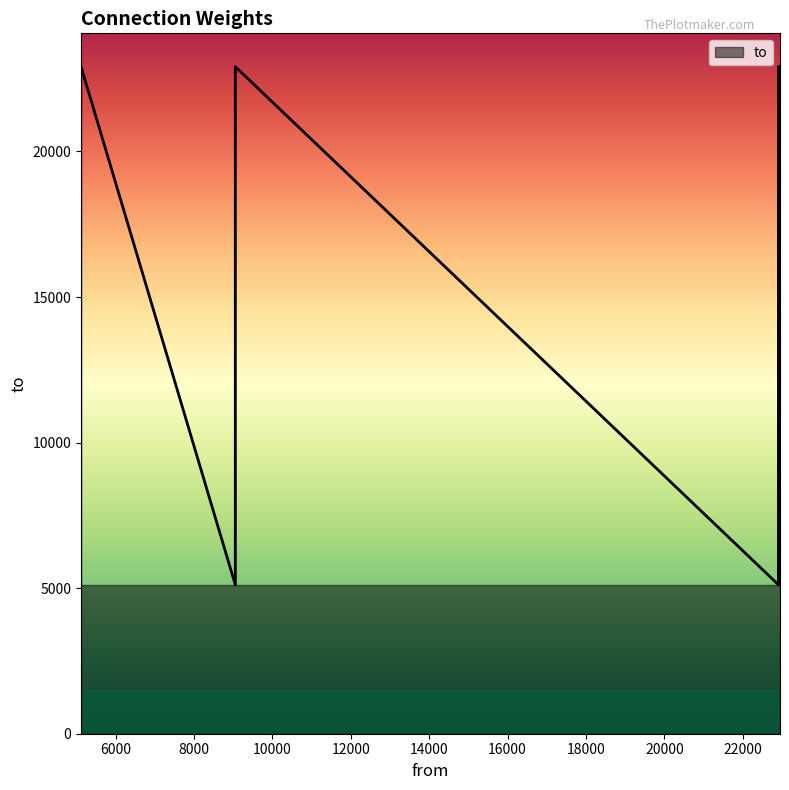

Reading left to right, list all the values displayed in this chart.

5117=22912	22910=22912	22910=5117	9053=22912	9053=5117	9053=22910	22950=22912	22950=5117	22950=22910	22950=9053